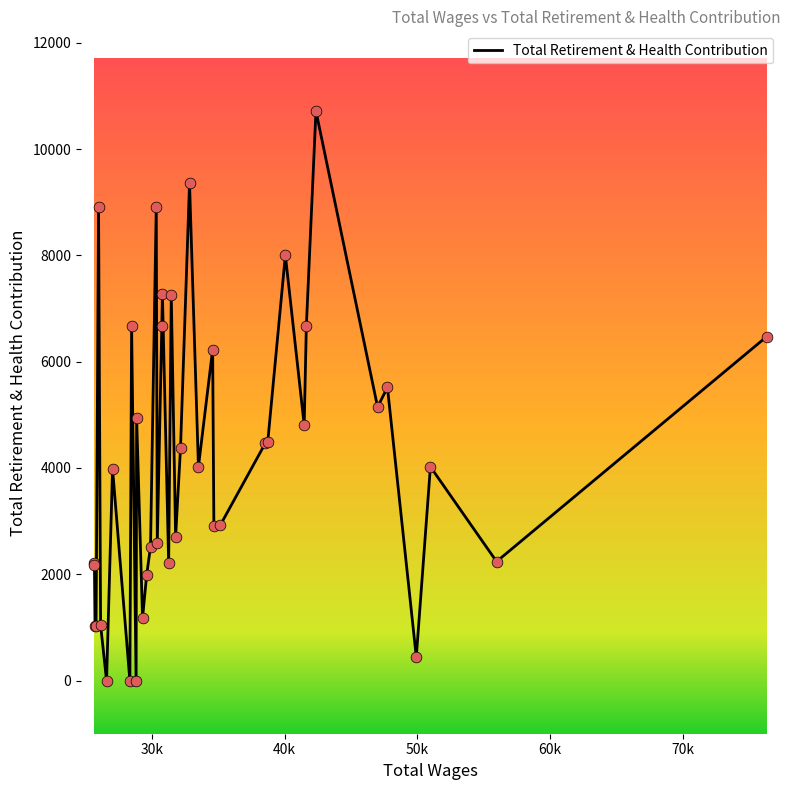

What is the maximum value shown in the chart?

10715